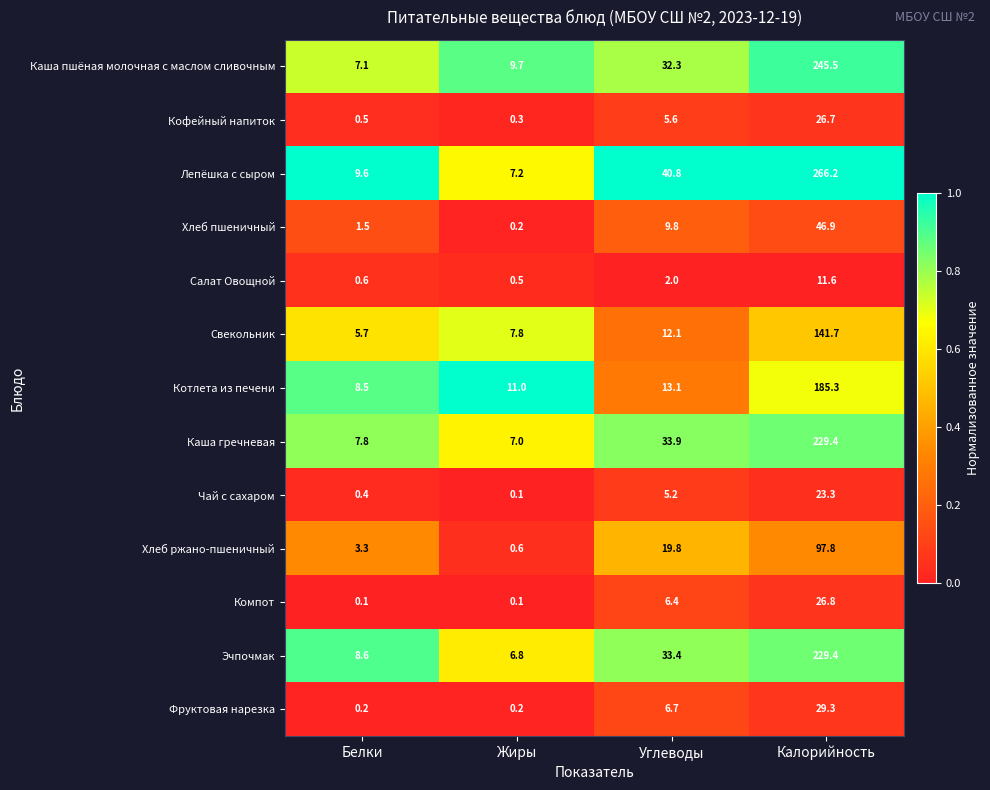

What is the difference between the maximum and second lowest values in the Кофейный напиток series?

26.2